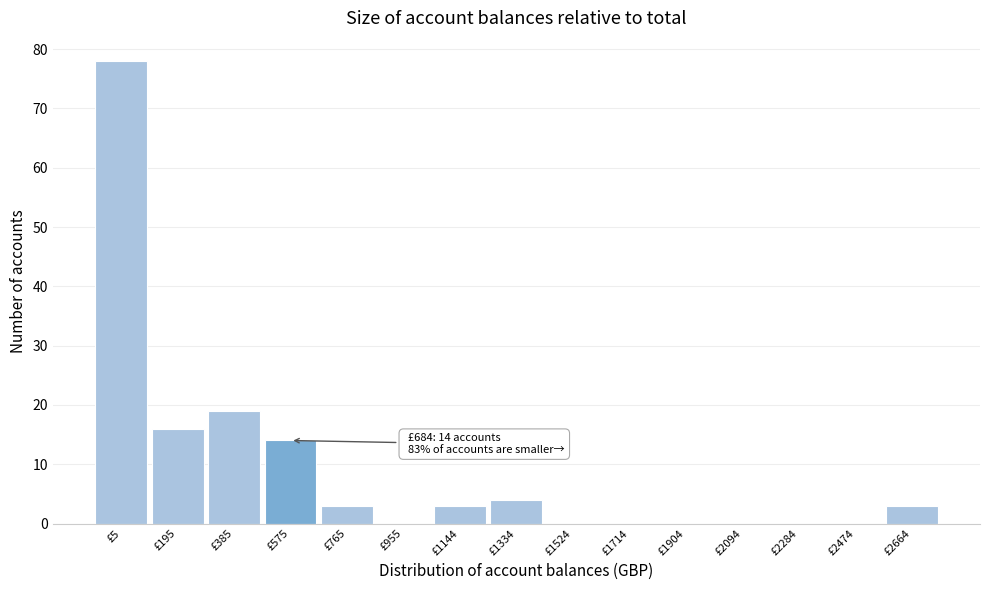

Reading left to right, transcribe all the data shown in this chart.

£5=78	£195=16	£385=19	£575=14	£765=3	£955=0	£1144=3	£1334=4	£1524=0	£1714=0	£1904=0	£2094=0	£2284=0	£2474=0	£2664=3